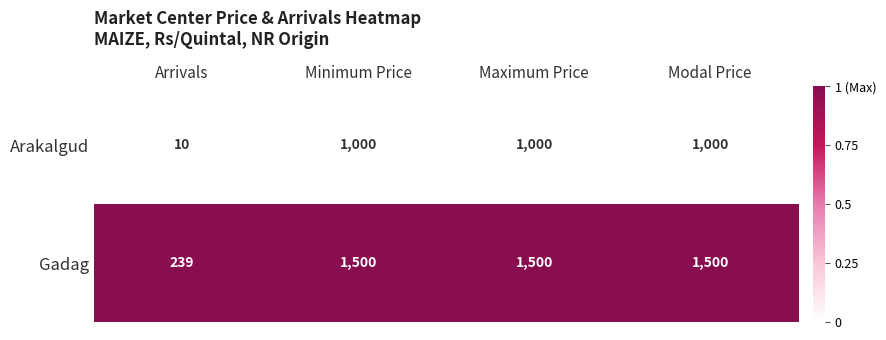

What is the difference between the Gadag values at Arrivals and Modal Price?

1261